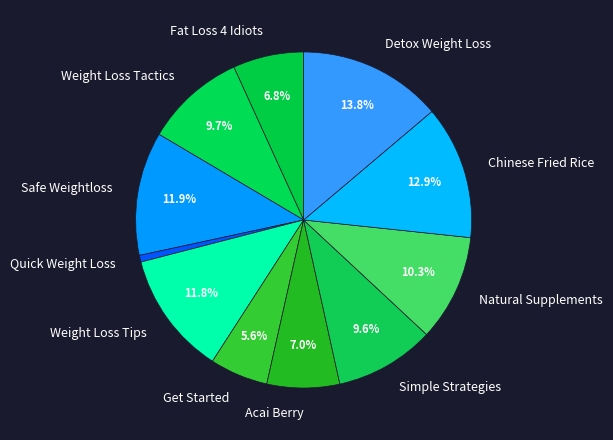

Which slice is the smallest?

Quick Weight Loss